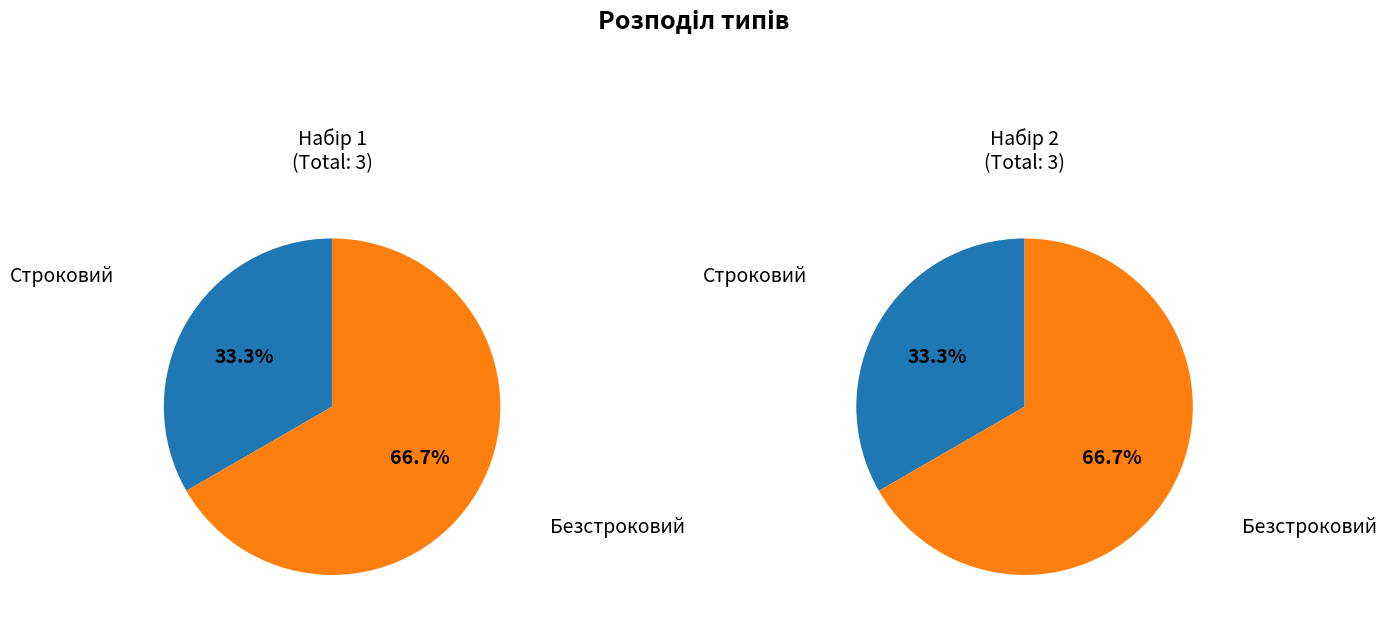

Does Строковий represent more than half of the total?

No